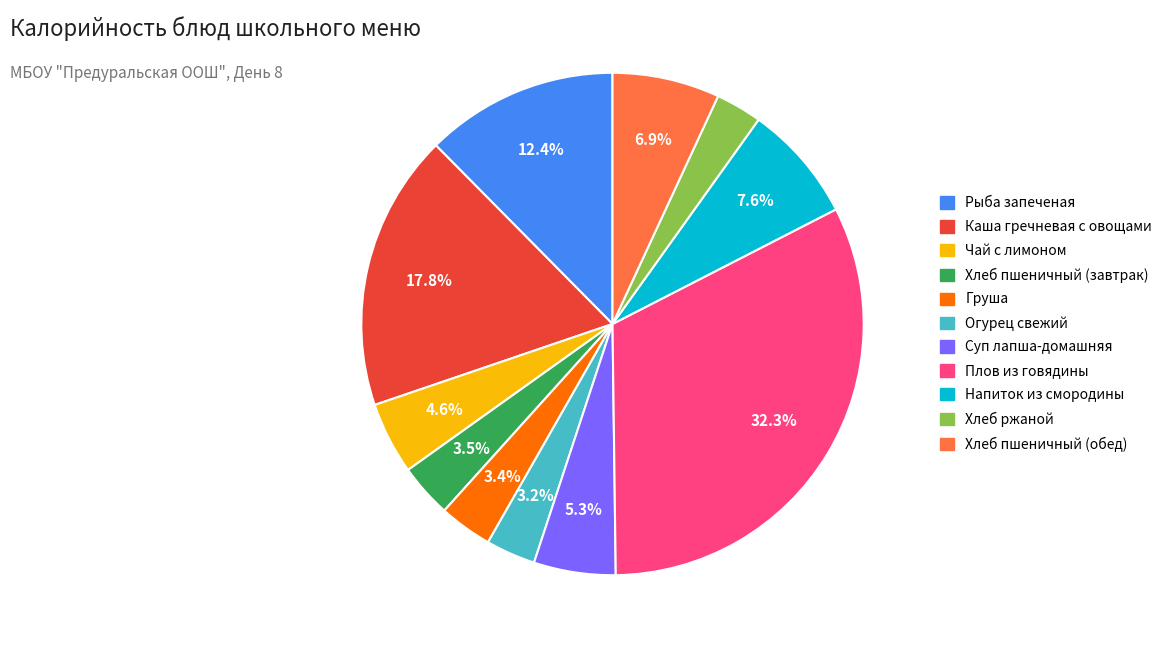

Is there a majority slice in this chart?

No